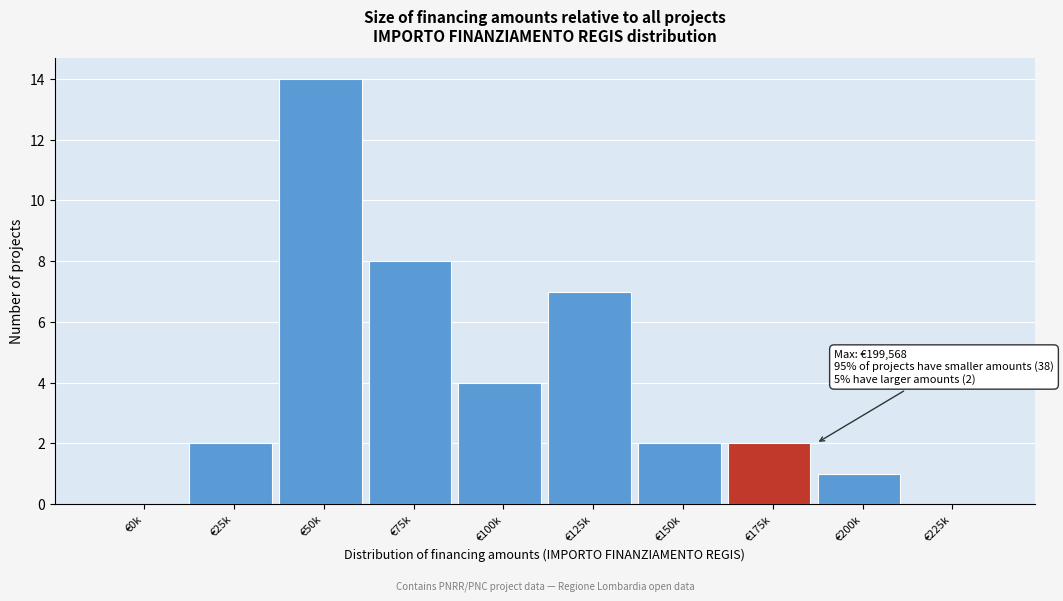

Reading left to right, transcribe all the data shown in this chart.

€0k=0	€25k=2	€50k=14	€75k=8	€100k=4	€125k=7	€150k=2	€175k=2	€200k=1	€225k=0